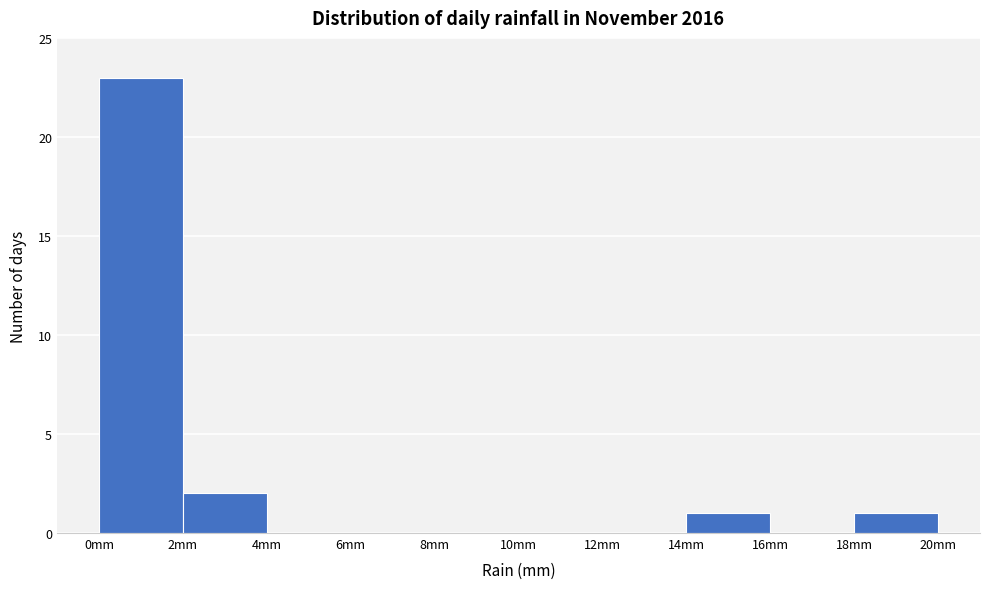

Which range on the x-axis has the tallest bar?

0 to 2